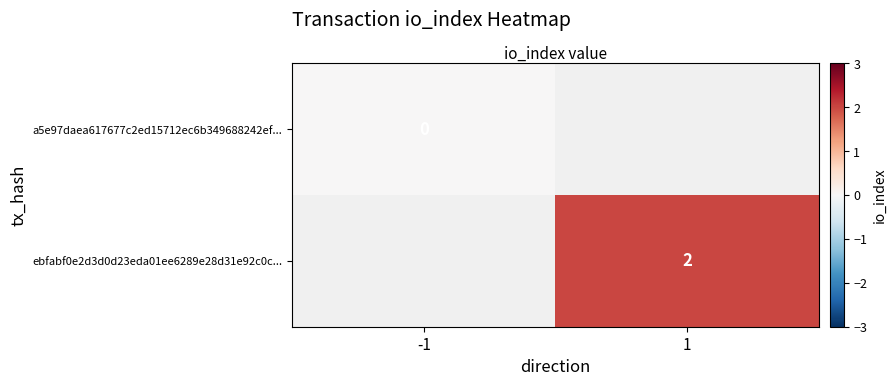

How many distinct data groups are displayed?

2